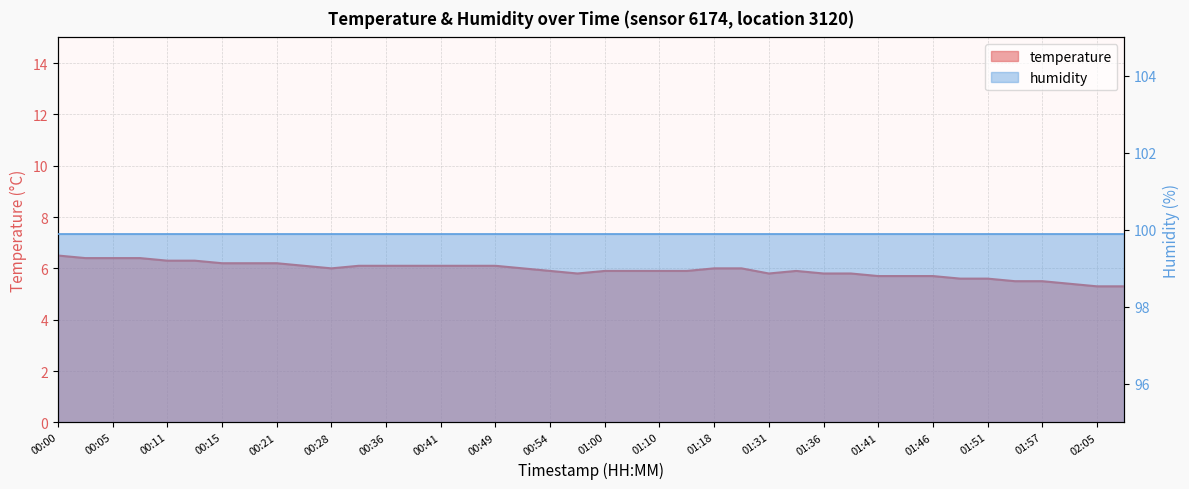

List the labels in order of value, largest first.

00:00, 00:02, 00:05, 00:08, 00:11, 00:13, 00:15, 00:18, 00:21, 00:23, 00:31, 00:36, 00:39, 00:41, 00:44, 00:49, 00:28, 00:52, 01:18, 01:23, 00:54, 01:00, 01:07, 01:10, 01:13, 01:34, 00:57, 01:31, 01:36, 01:38, 01:41, 01:44, 01:46, 01:49, 01:51, 01:54, 01:57, 02:00, 02:05, 02:07